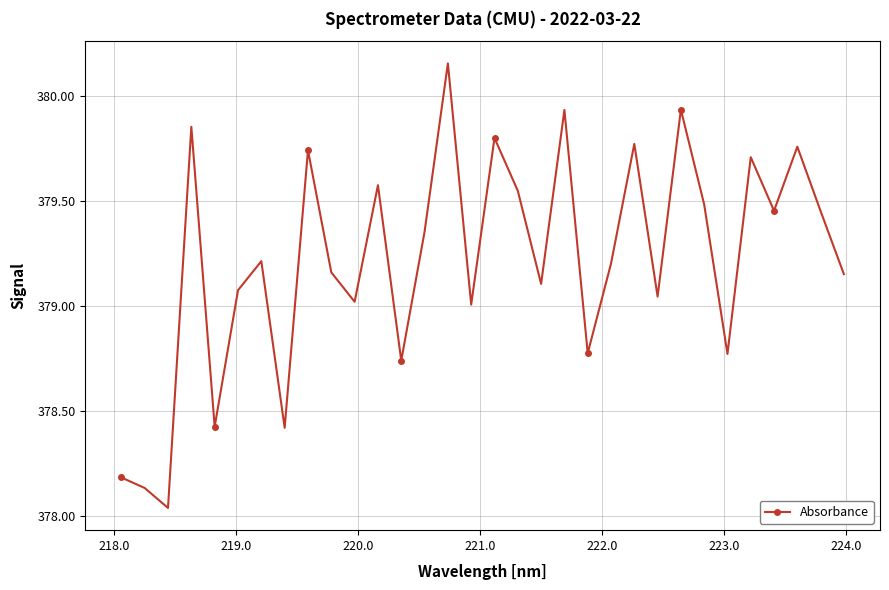

How many points are lower than both their immediate neighbors (excluding endpoints)?

11